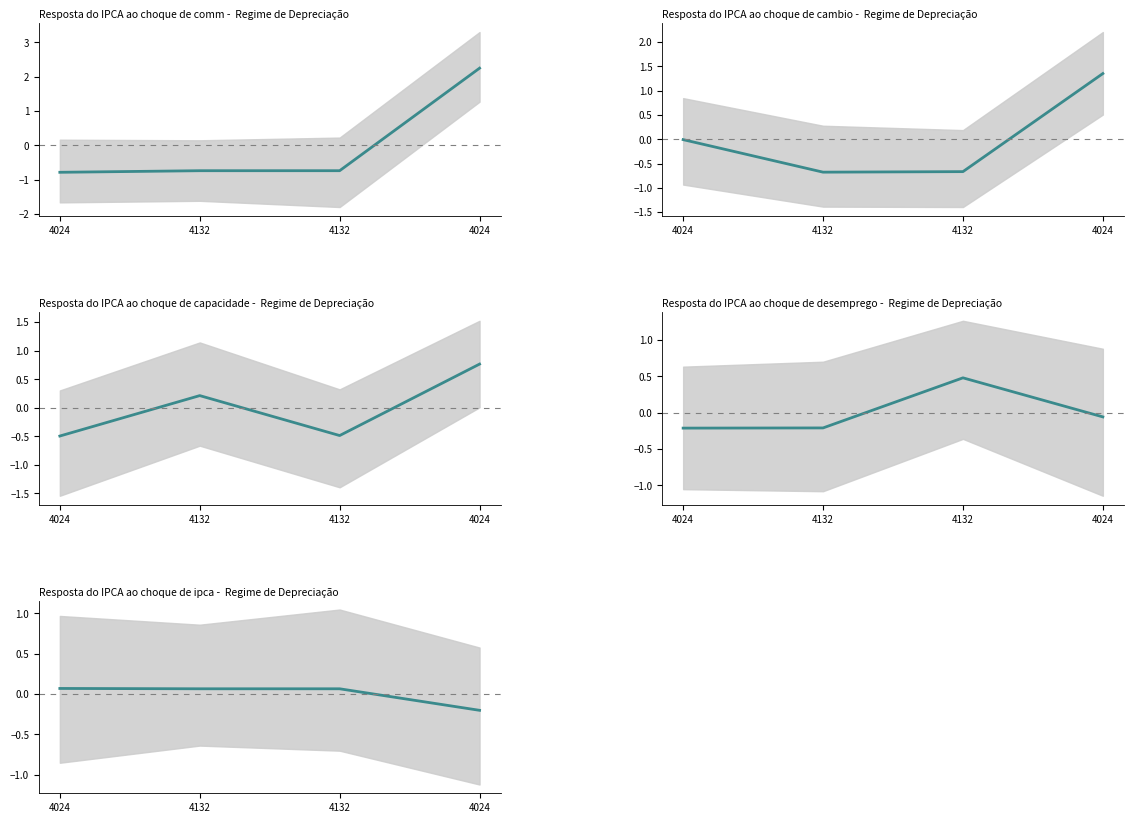

At which label does the data first exceed 0?

4024